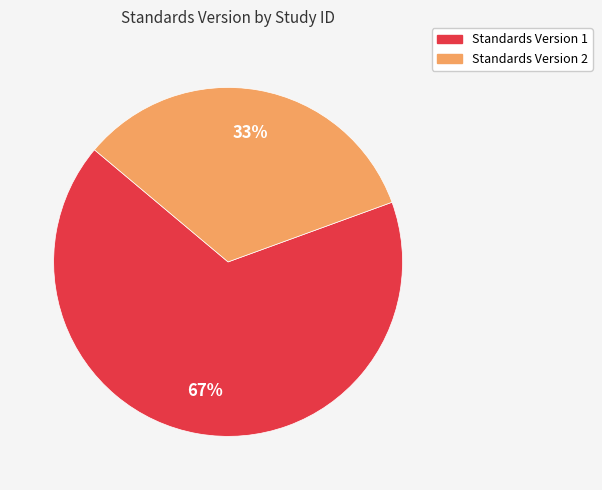

Does any single category account for the majority?

Yes